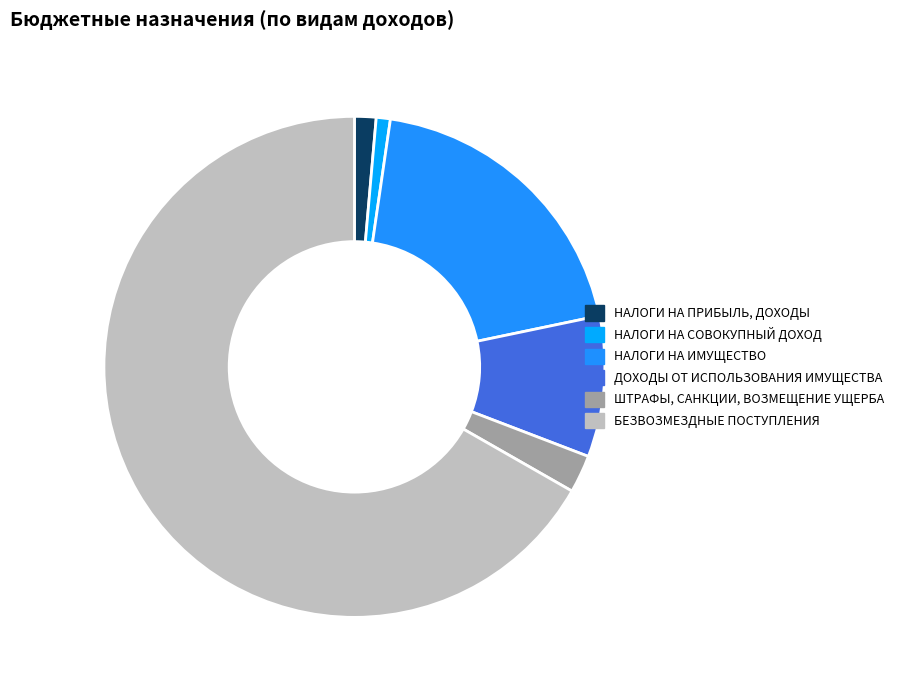

What percentage is the НАЛОГИ НА ИМУЩЕСТВО slice, to the nearest percent?

19%